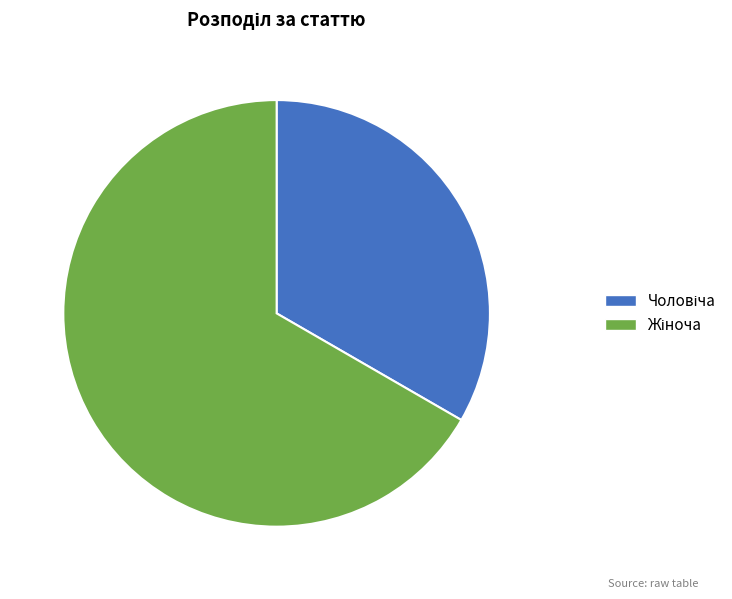

Is there a majority slice in this chart?

Yes